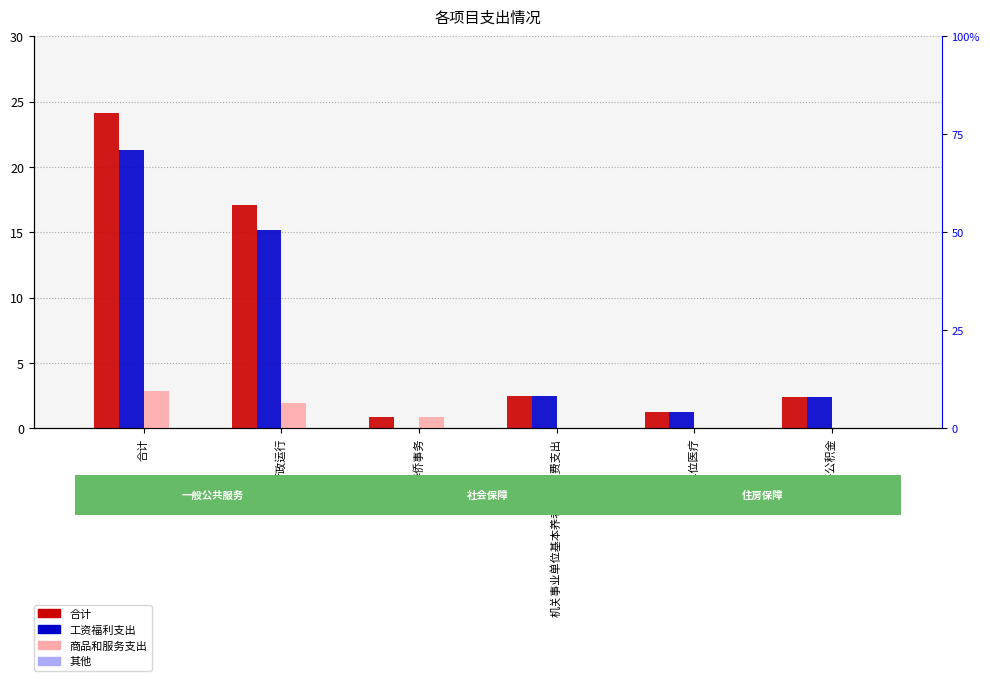

List the series in order of their peak value, lowest first.

其他, 商品和服务支出, 工资福利支出, 合计